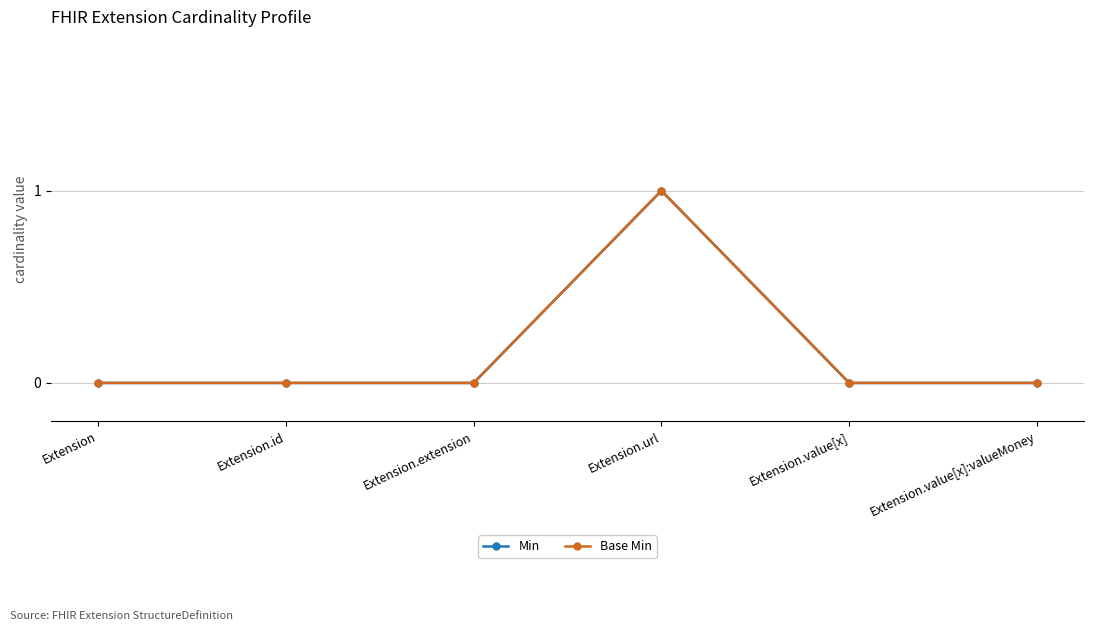

Does the chart have visible grid lines?

Yes